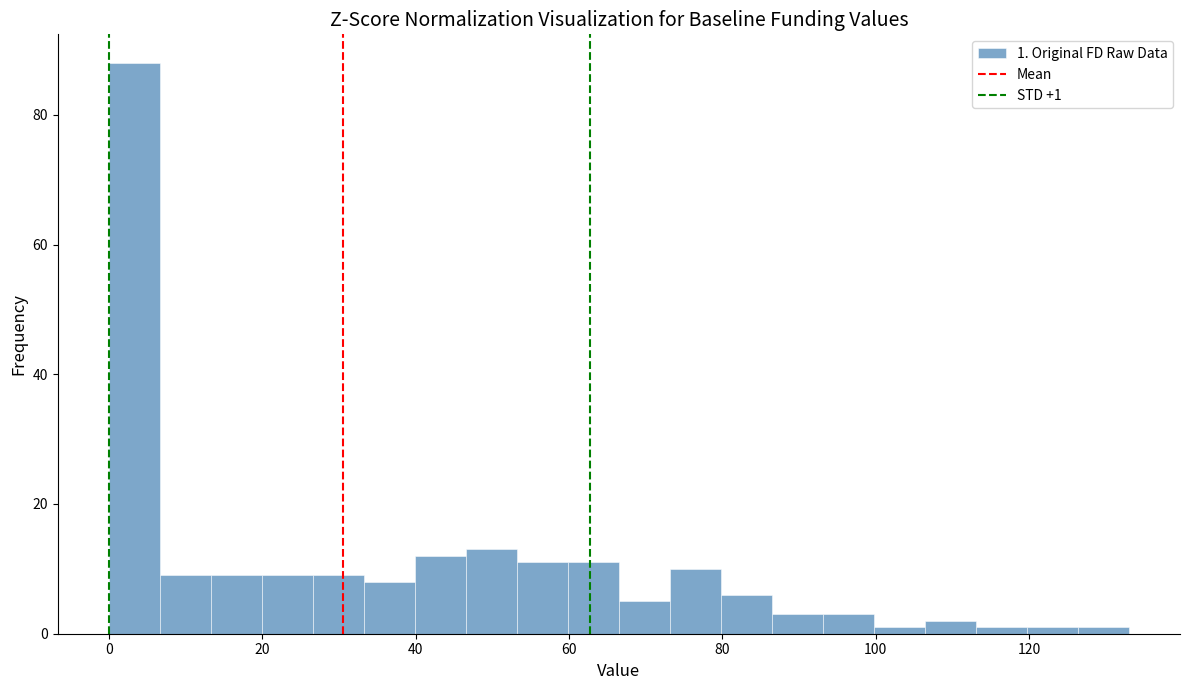

Around what value on the x-axis is the tallest bar? Give the approximate position of its centre, as read against the axis.

4